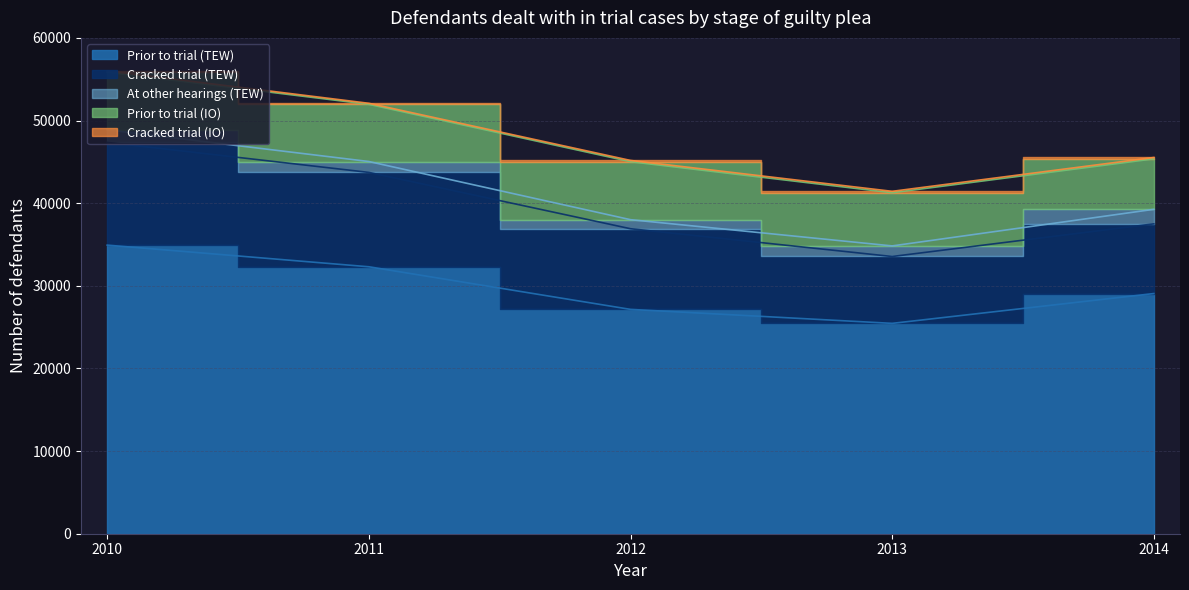

Is the value of Cracked trial (TEW) at 2010 greater than the value of Cracked trial (IO) at 2013?

Yes